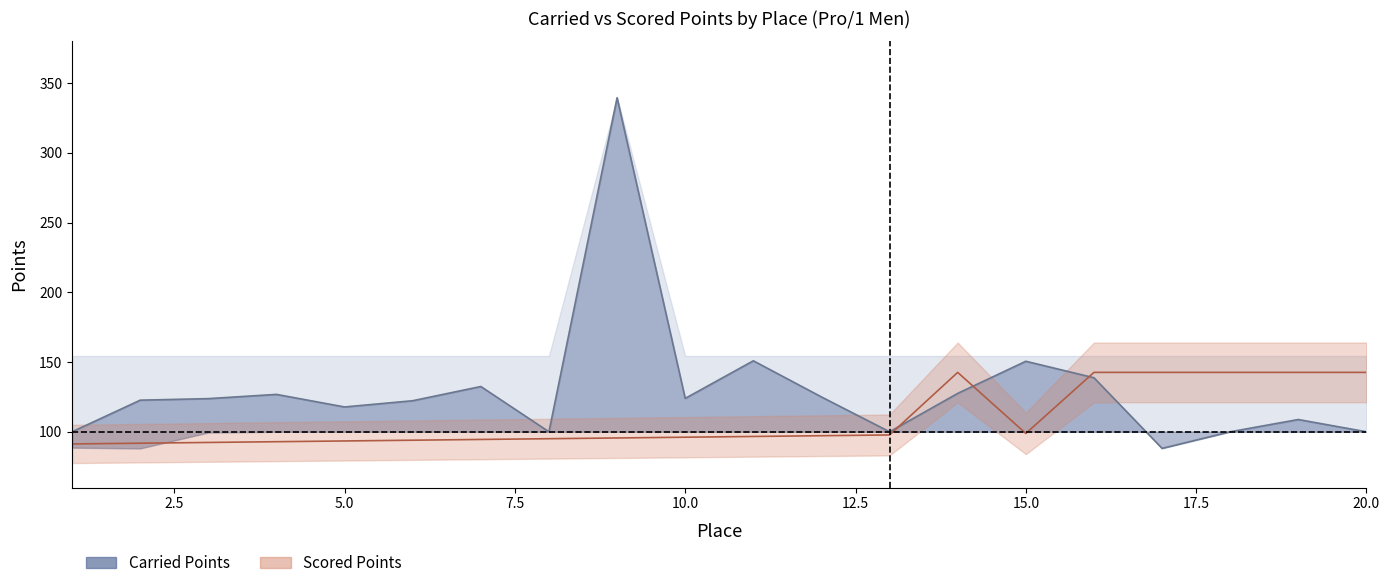

What is the average value of the Carried Points (mid) series?

129.9